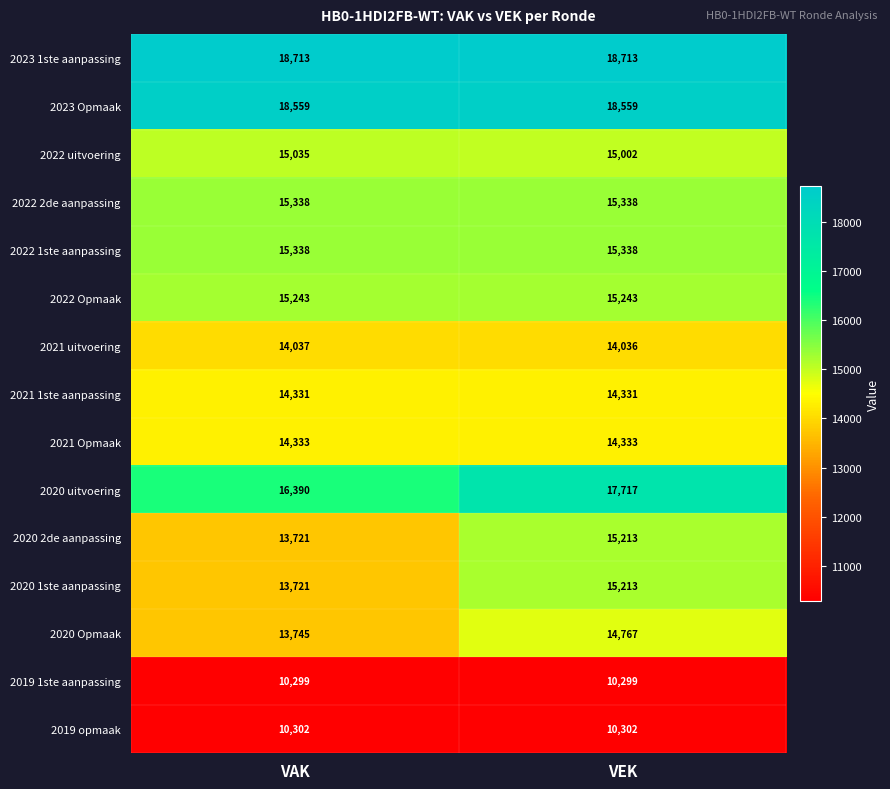

What is the difference between the highest and lowest values at VEK?

8414